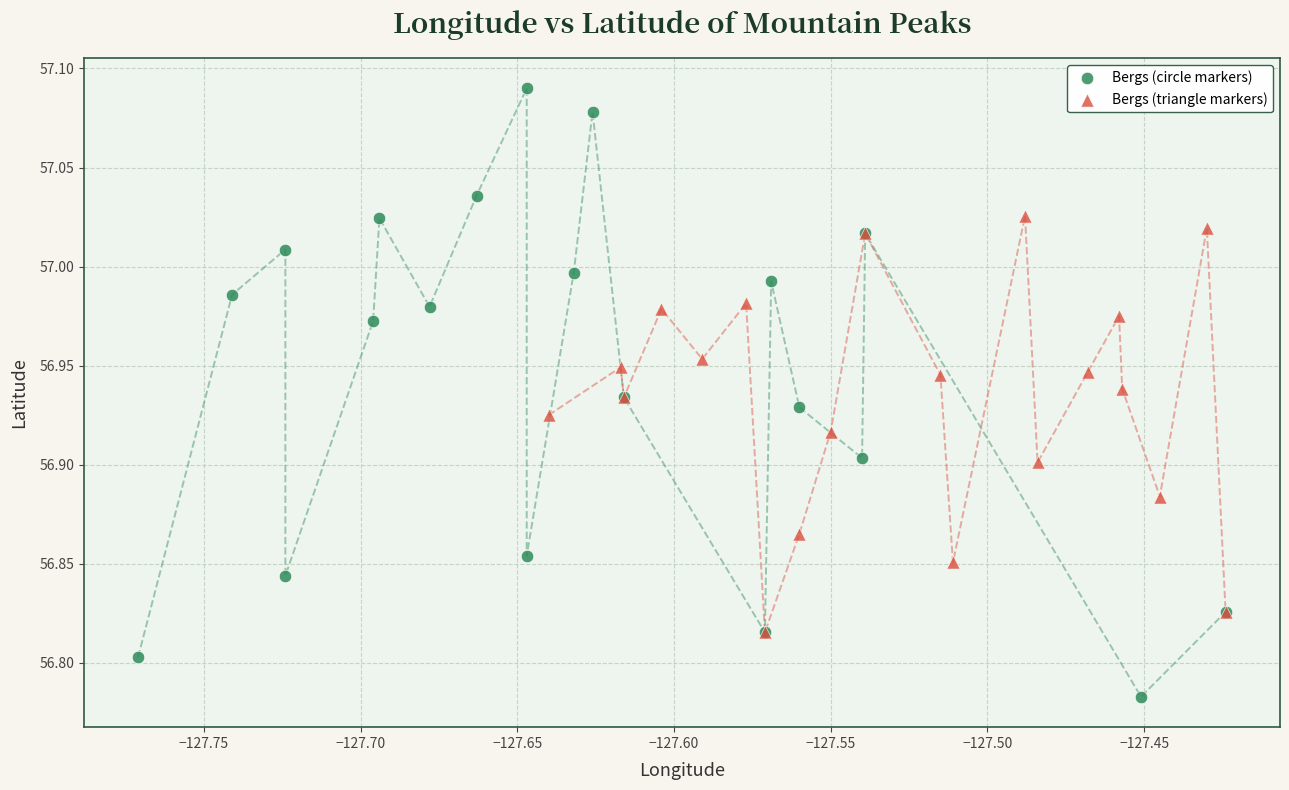

Which series contains the highest Y value?

Bergs (circle markers)